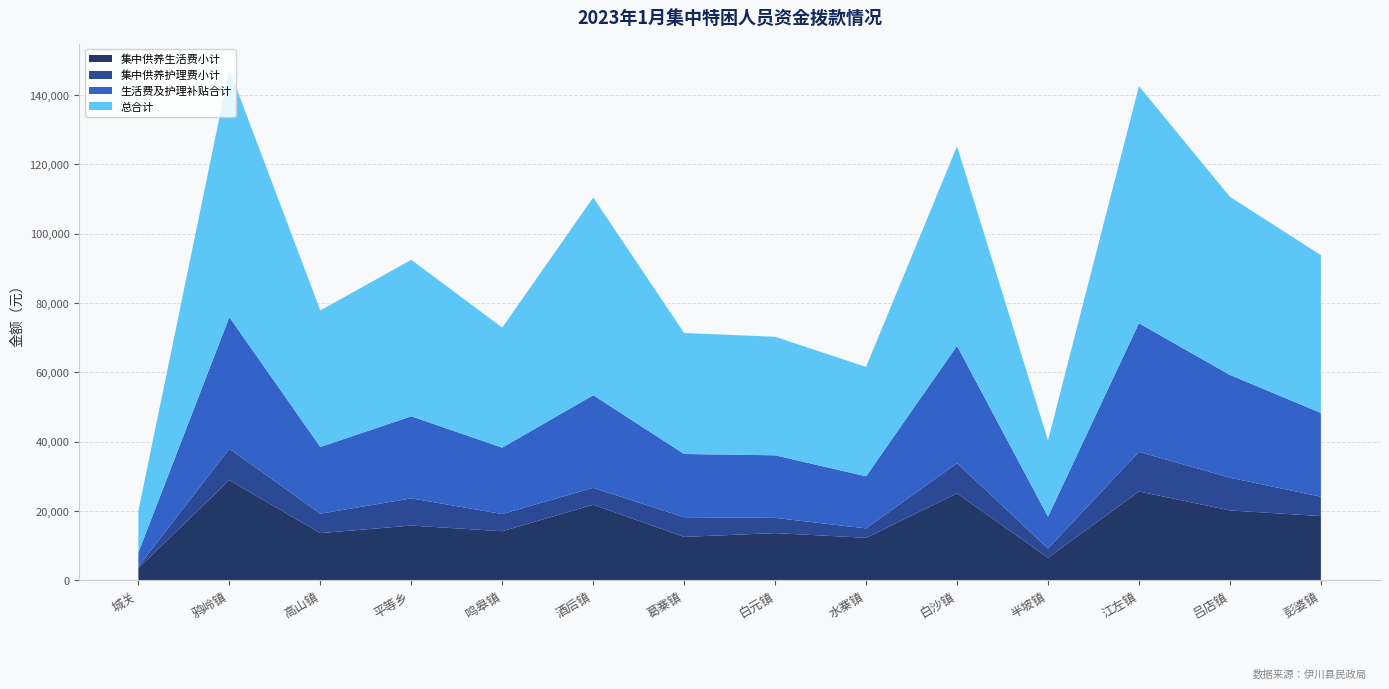

Reading left to right, list all the values displayed in this chart.

生活费及护理补贴合计: 城关=4042	鸦岭镇=37978	高山镇=19250	平等乡=23674	鸣皋镇=19156	酒后镇=26720	葛寨镇=18238	白元镇=18050	水寨镇=15018	白沙镇=33836	半坡镇=9192	江左镇=37102	吕店镇=29642	彭婆镇=24164
总合计: 城关=12045	鸦岭镇=71469	高山镇=39393	平等乡=45156	鸣皋镇=34637	酒后镇=57027	葛寨镇=34915	白元镇=34196	水寨镇=31563	白沙镇=57596	半坡镇=21996	江左镇=68397	吕店镇=51397	彭婆镇=45515
集中供养生活费小计: 城关=3562	鸦岭镇=28938	高山镇=13650	平等乡=15834	鸣皋镇=14196	酒后镇=21840	葛寨镇=12558	白元镇=13650	水寨镇=12298	白沙镇=25116	半坡镇=6552	江左镇=25662	吕店镇=20202	彭婆镇=18564
集中供养护理费小计: 城关=480	鸦岭镇=9040	高山镇=5600	平等乡=7840	鸣皋镇=4960	酒后镇=4880	葛寨镇=5680	白元镇=4400	水寨镇=2720	白沙镇=8720	半坡镇=2640	江左镇=11440	吕店镇=9440	彭婆镇=5600